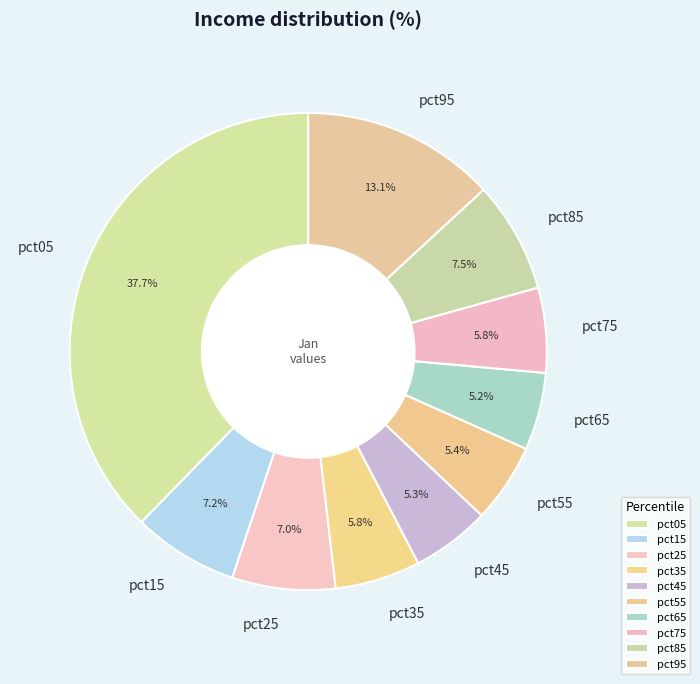

What is the largest slice in the pie chart?

pct05